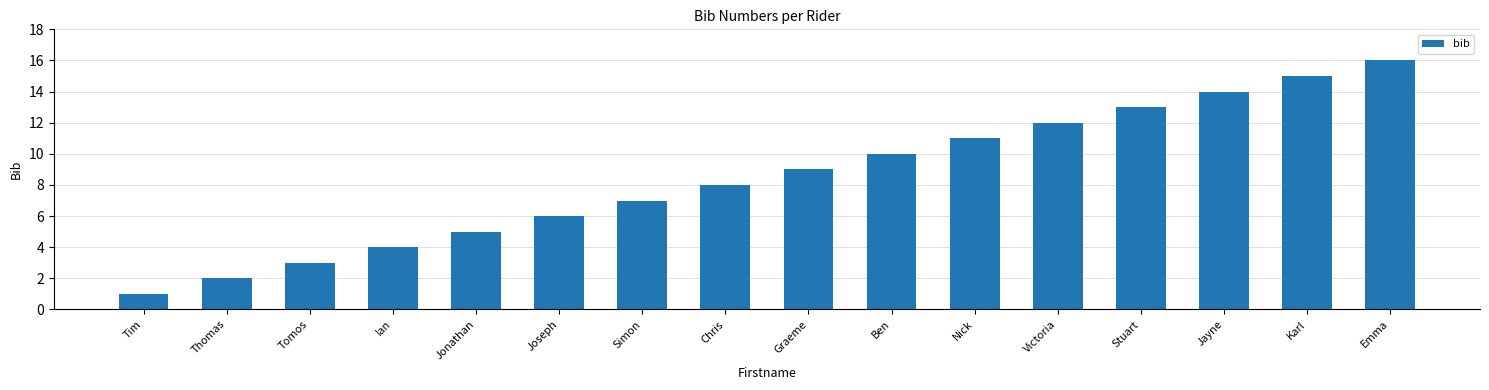

The chart shows a value of 10 at Ben. True or false?

True